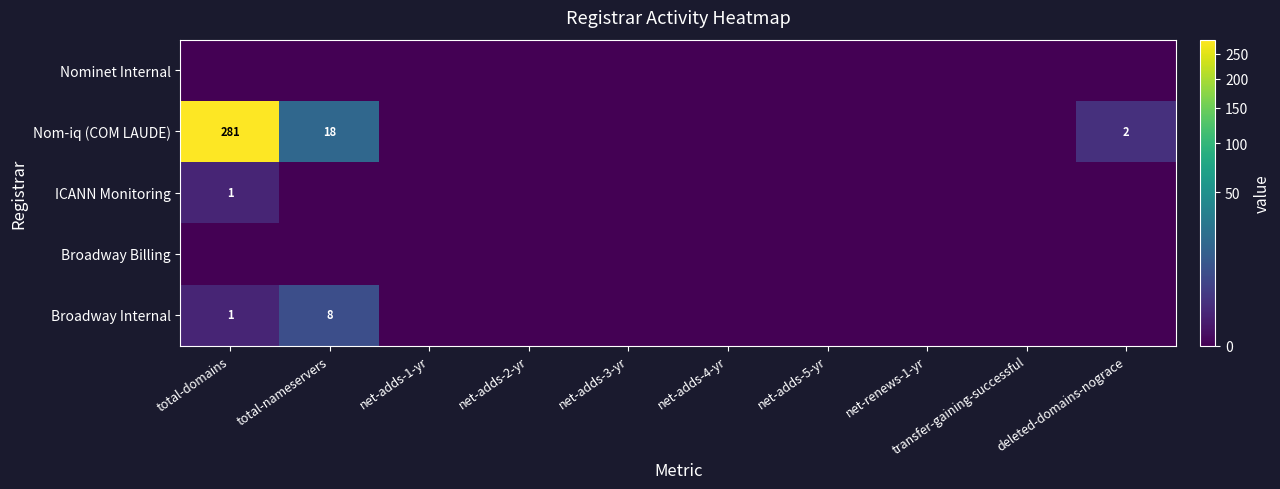

At which category is the sum across all series the highest?

total-domains